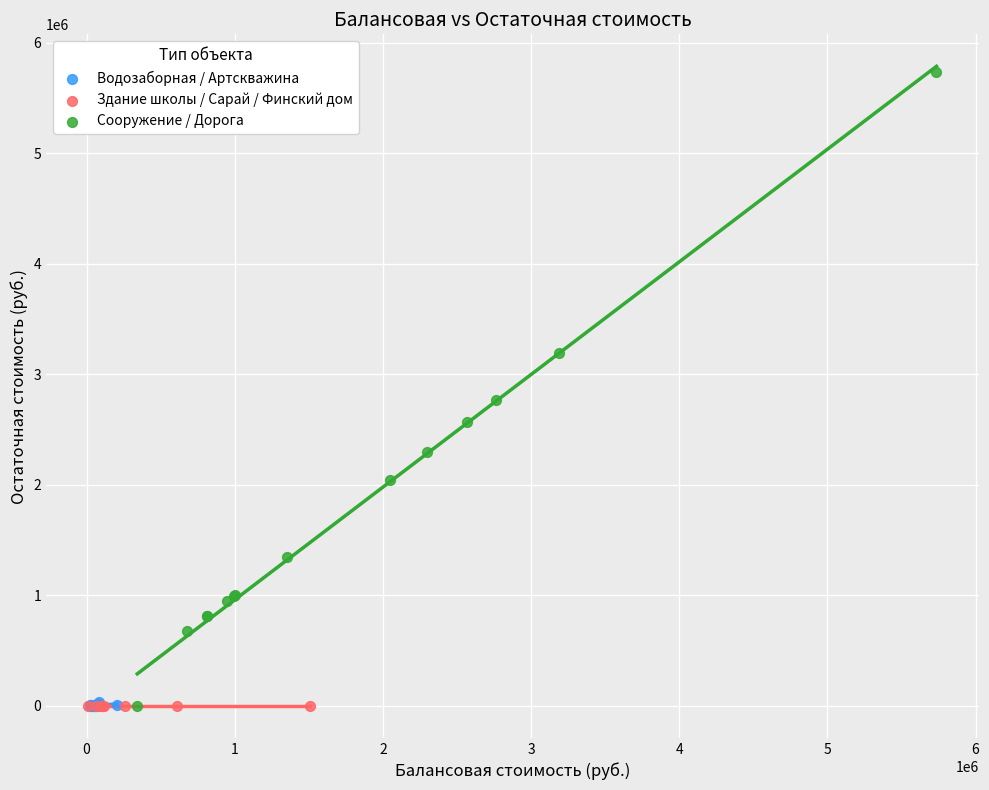

Which series contains the highest Y value?

Сооружение / Дорога